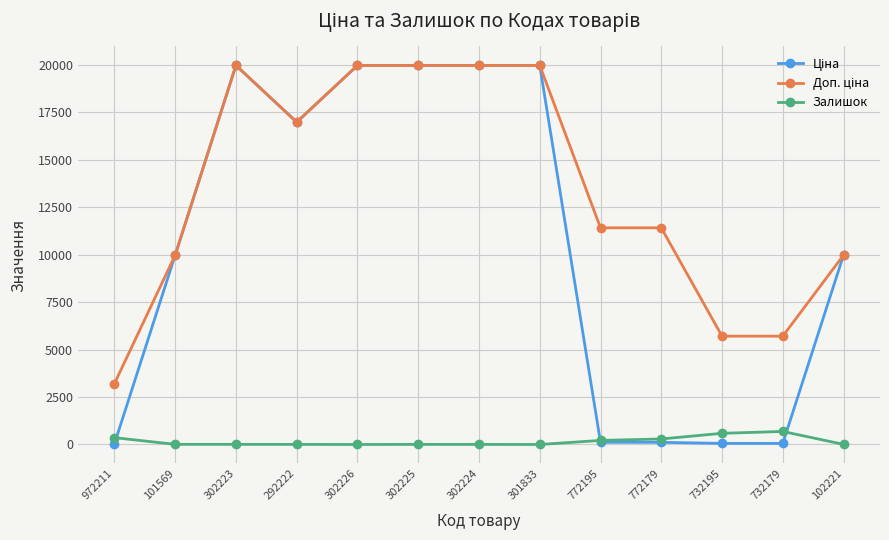

What is the label of the 8th point from the right?

302225